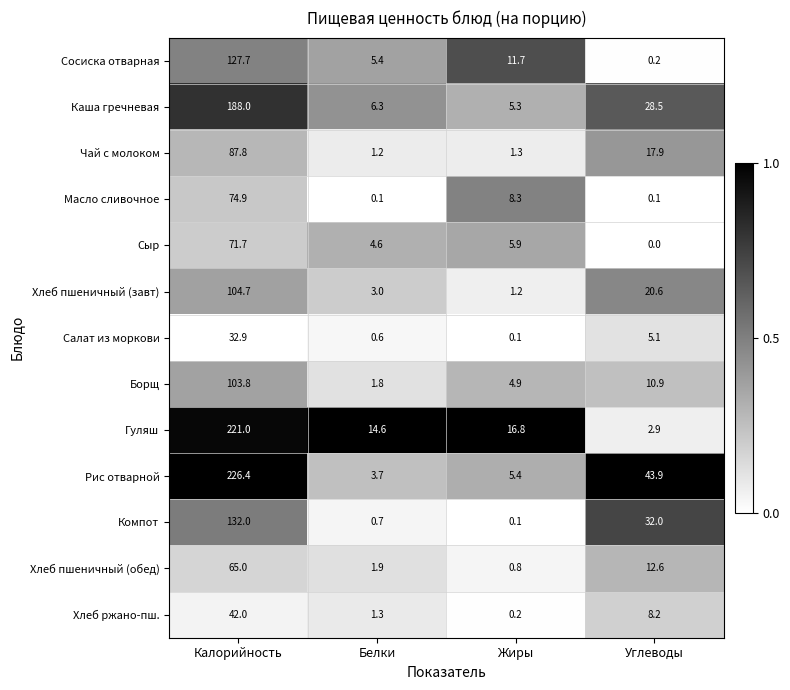

How many categories are shown in the chart?

4